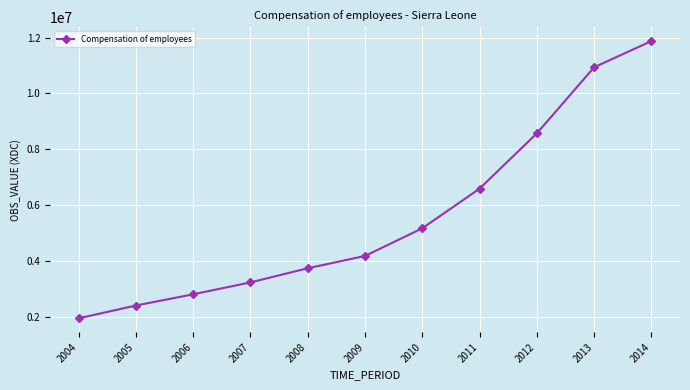

What value does the data have at 2014?

11871575.4